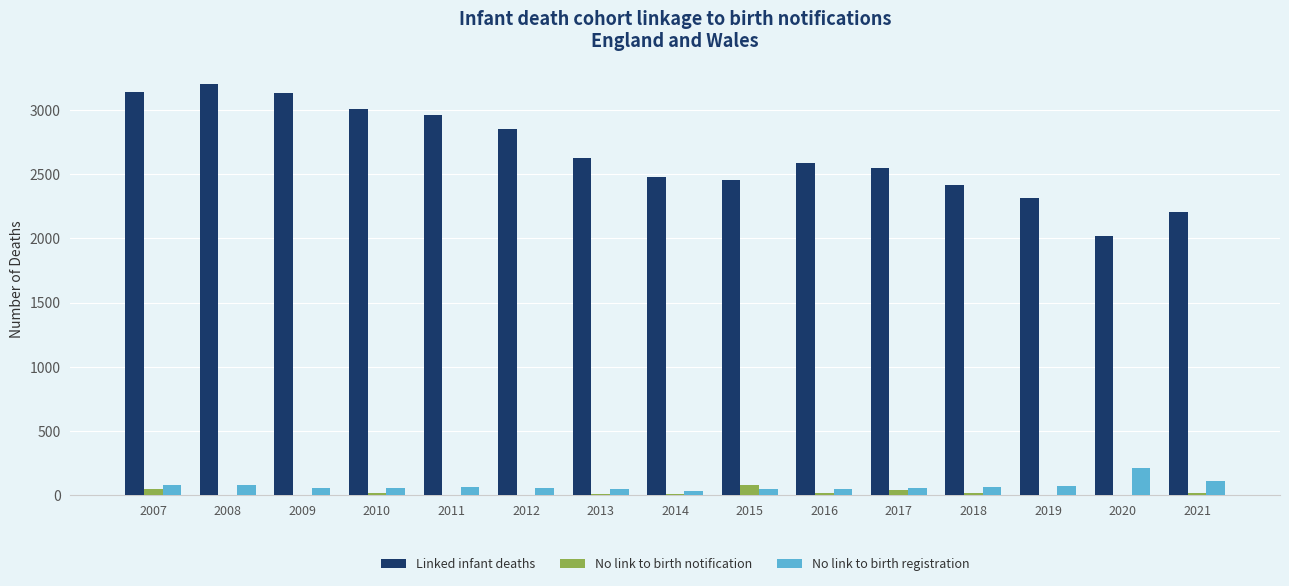

At which label does No link to birth registration reach its peak?

2020